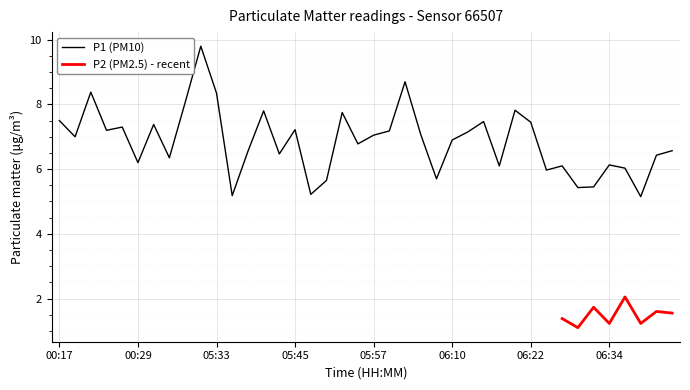

At which category does the chart reach its peak across all series?

05:31